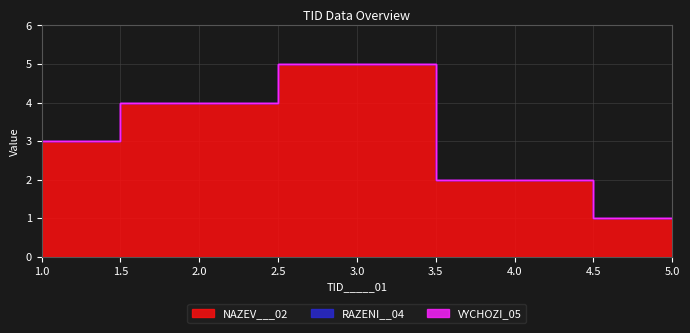

Is the value of RAZENI__04 at 2 greater than the value of NAZEV___02 at 4?

No